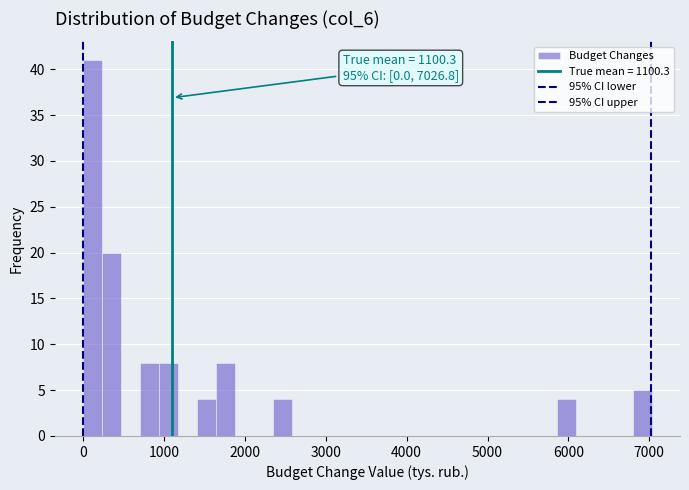

Read against the x-axis, roughly where is the centre of the tallest bar?

100